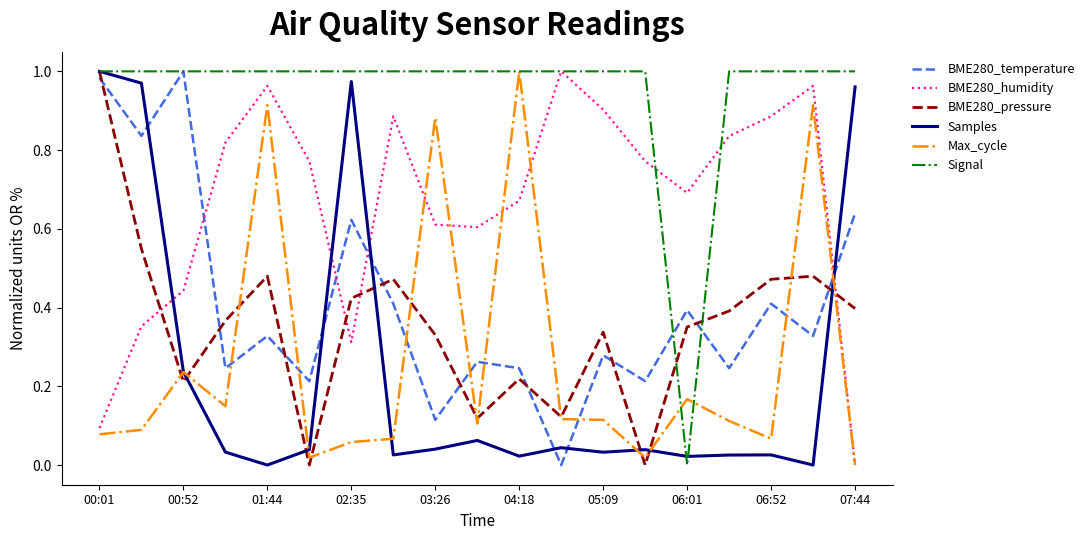

True or false: BME280_pressure has more than 0 interior local peaks.

True